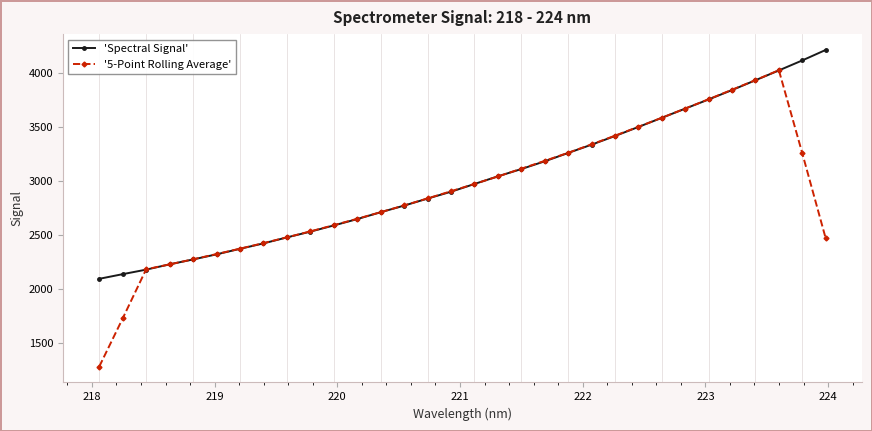

What is the value of the 'Spectral Signal' point at the 23rd from the left?

3413.0